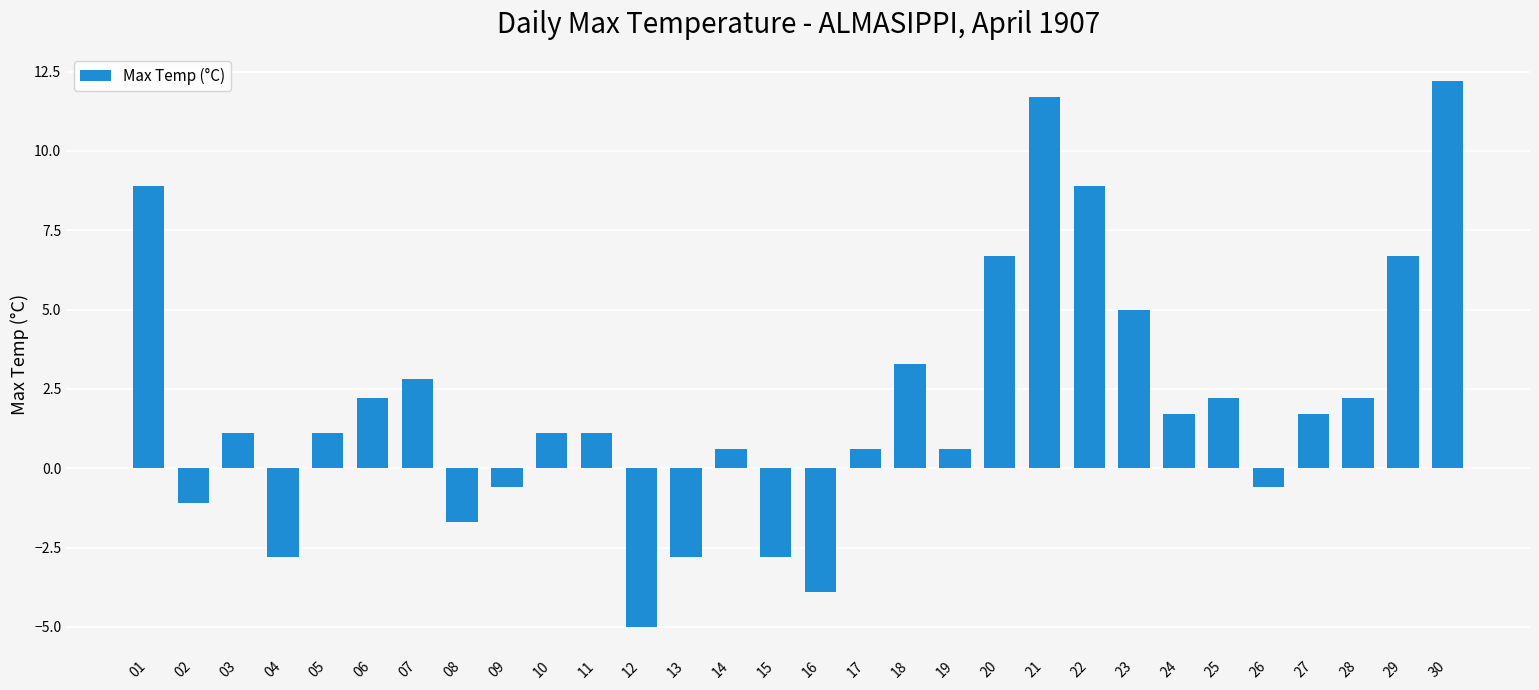

How many positive values are there?

21